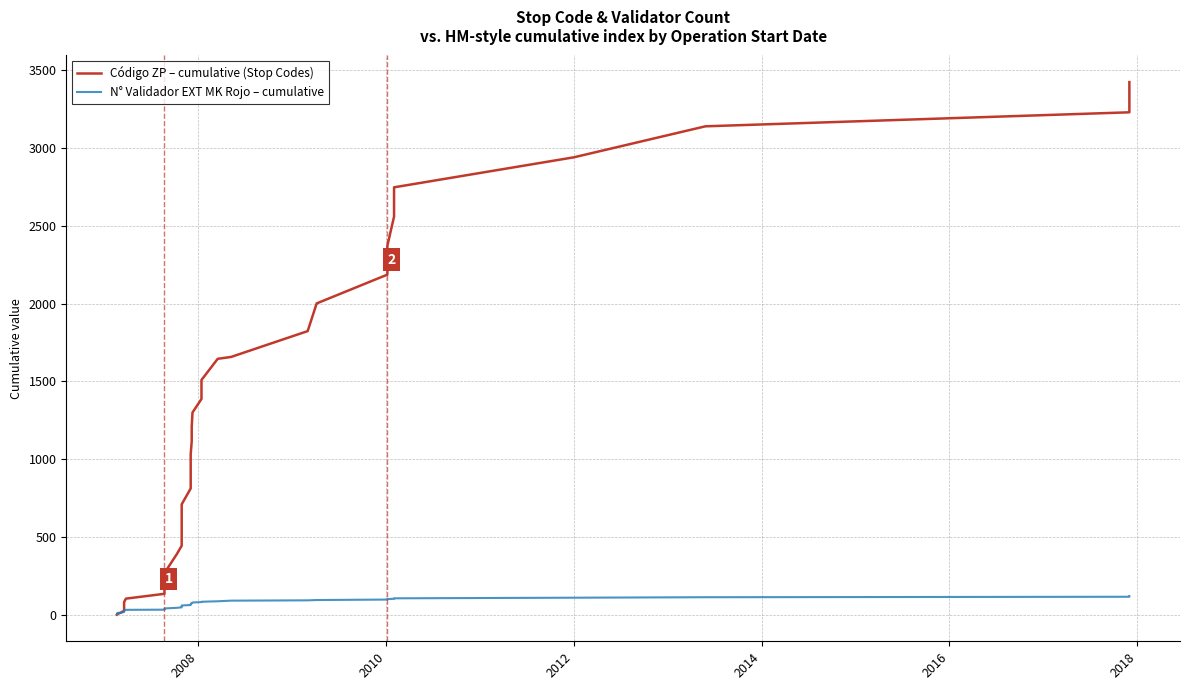

Which series has the largest total across all categories?

Código ZP – cumulative (Stop Codes)